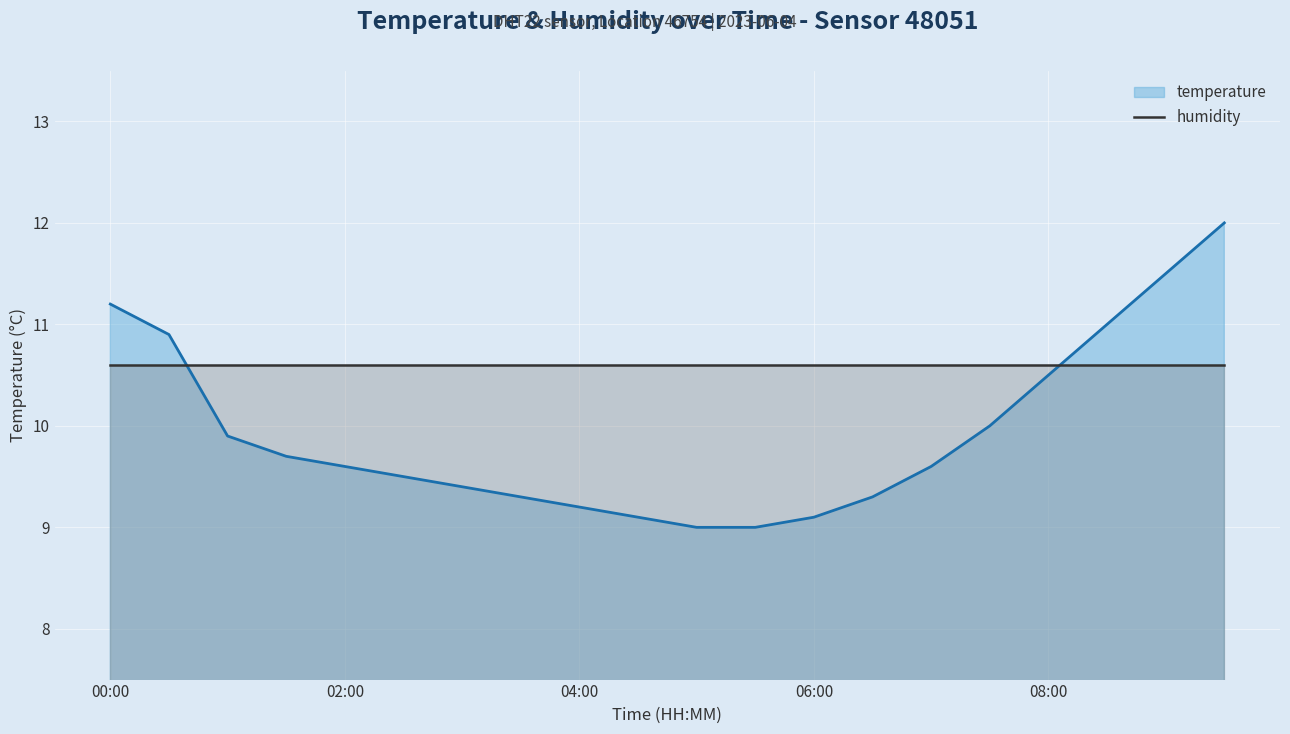

What is the label of the 3rd point from the right?

08:30